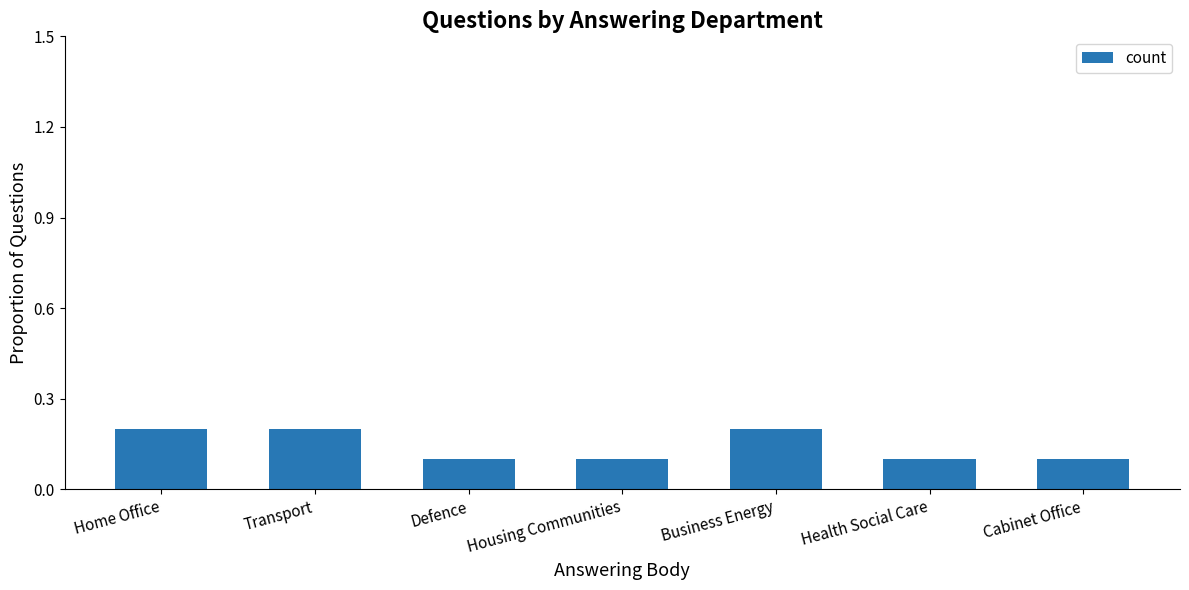

Is it true that the value at Cabinet Office is 0.2?

False